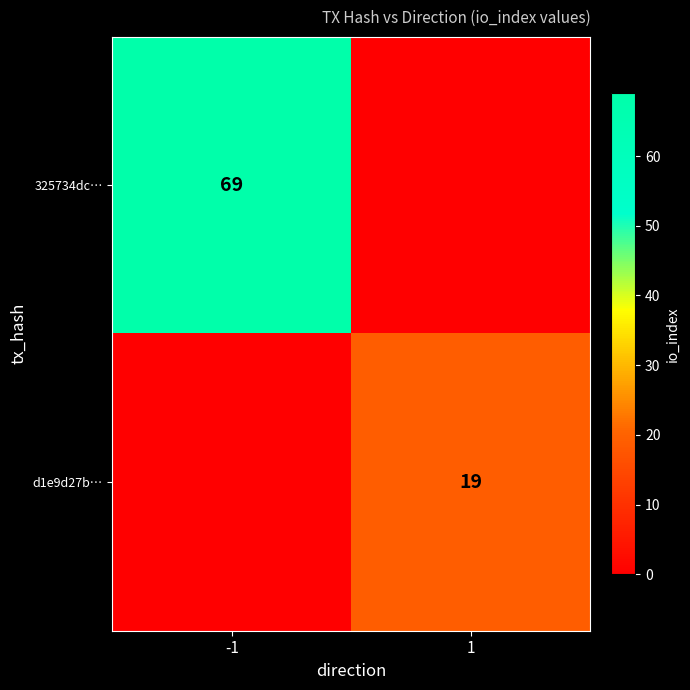

At how many categories does at least one series exceed 62?

1